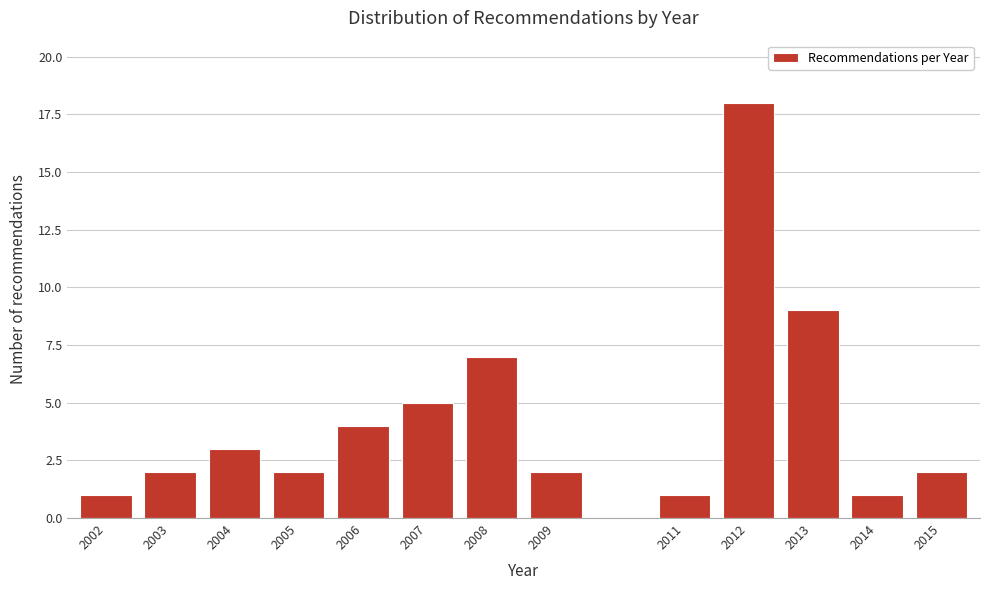

Reading left to right, list all the values displayed in this chart.

1	2	3	2	4	5	7	2	1	18	9	1	2